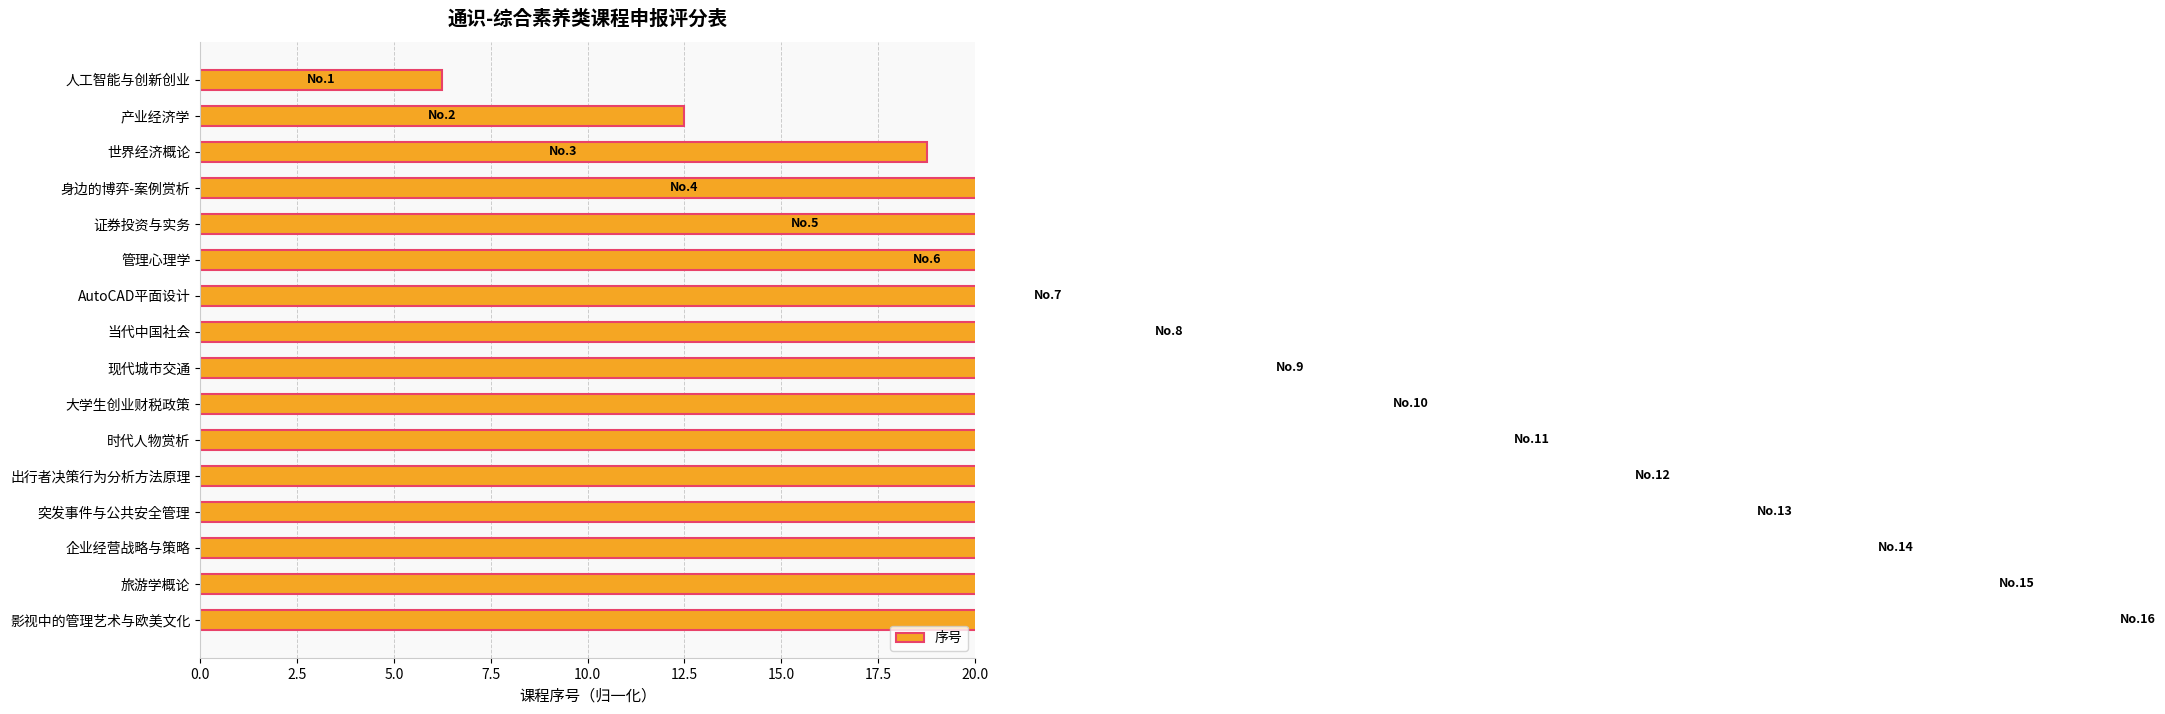

At which category does the chart reach its peak across all series?

影视中的管理艺术与欧美文化